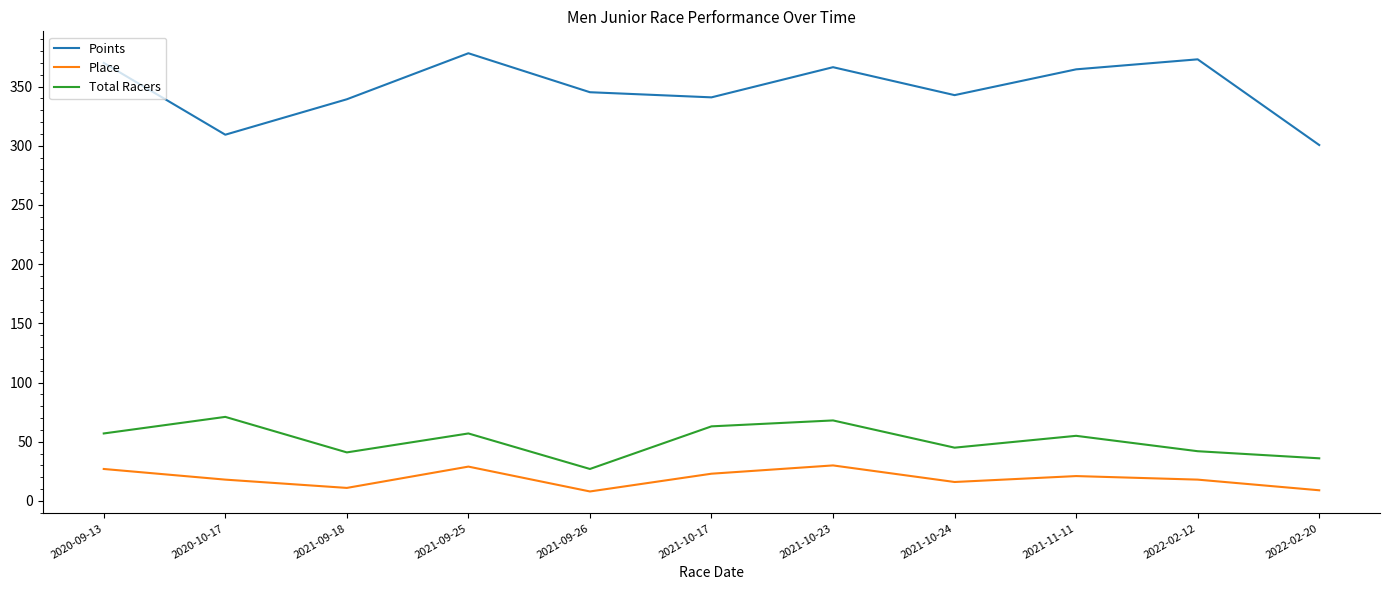

Which series has the largest range (max minus min)?

Points